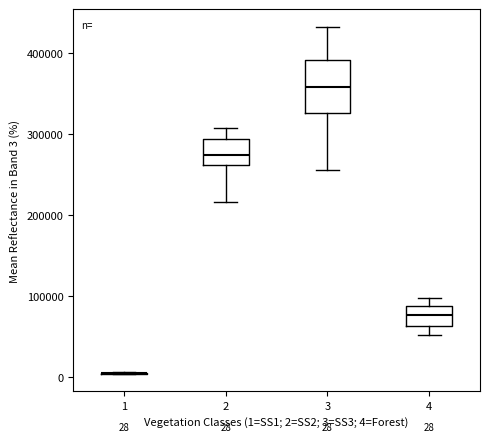

Which box is the tallest, from its lower edge to its upper edge?

3